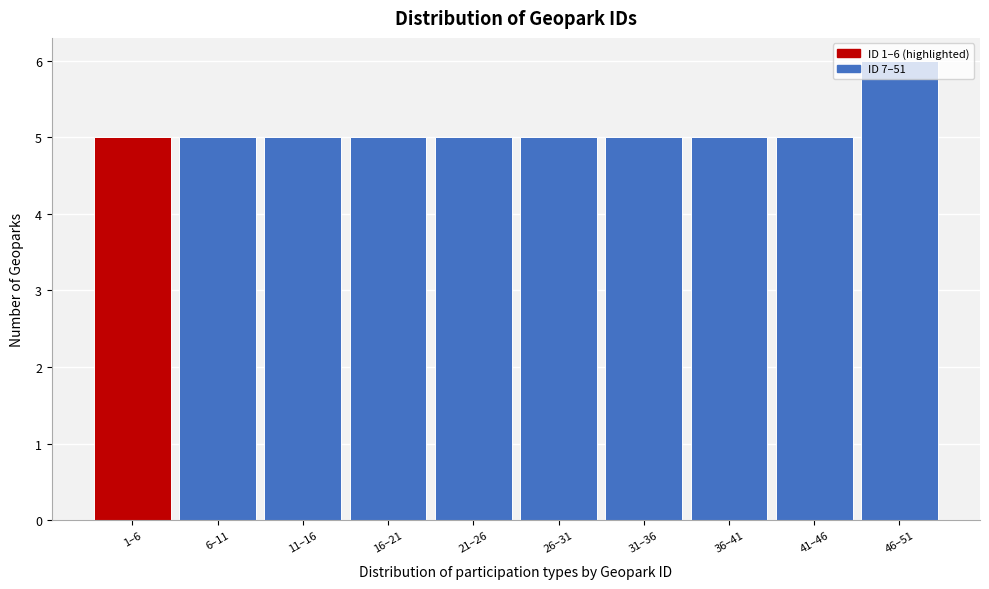

Is it true that the value at 1–6 is 2?

False